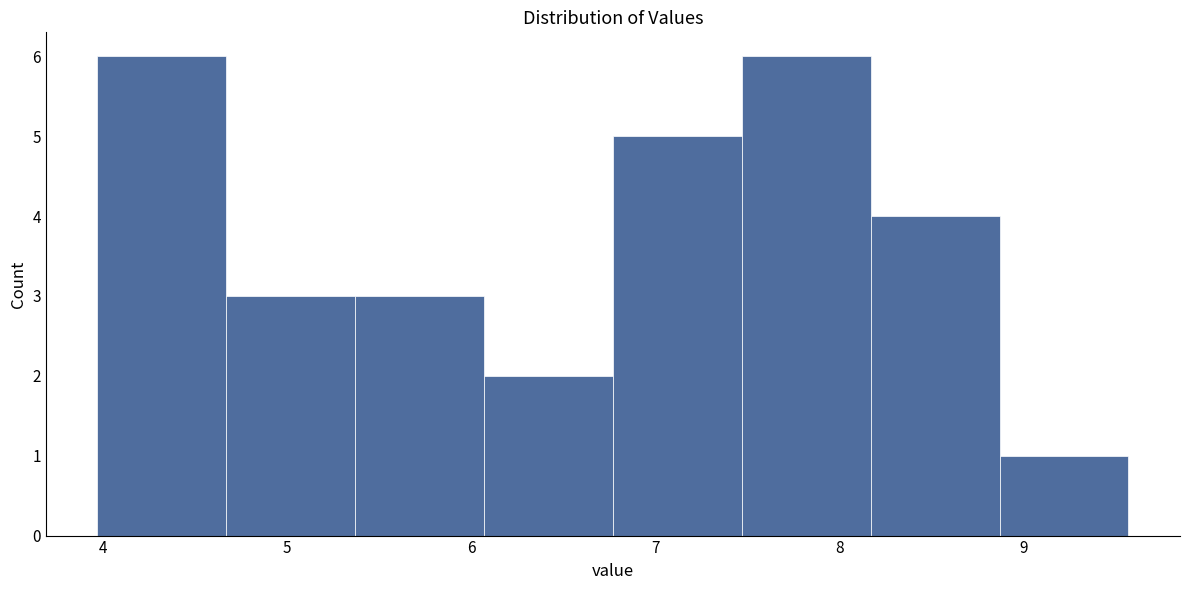

What is the height of the bar covering 4.67 to 5.37 on the x-axis? Neither the bar edges nor the heights are printed on the chart, so give them approximately, as read against the axes.

3